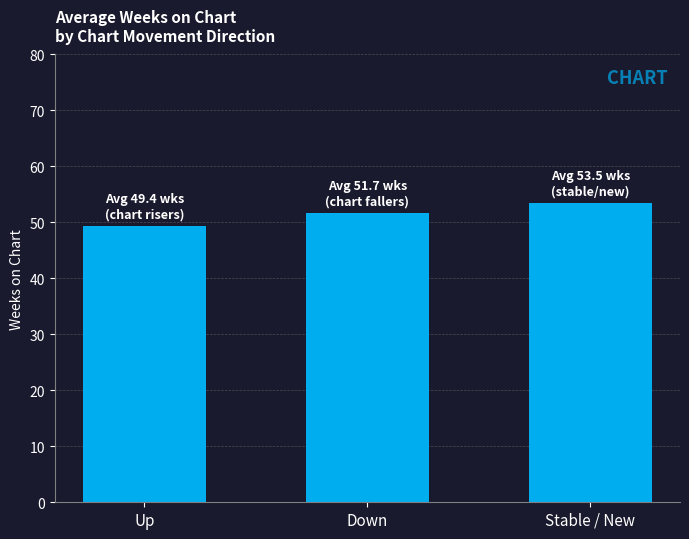

Which label corresponds to the largest value in the chart?

Stable / New